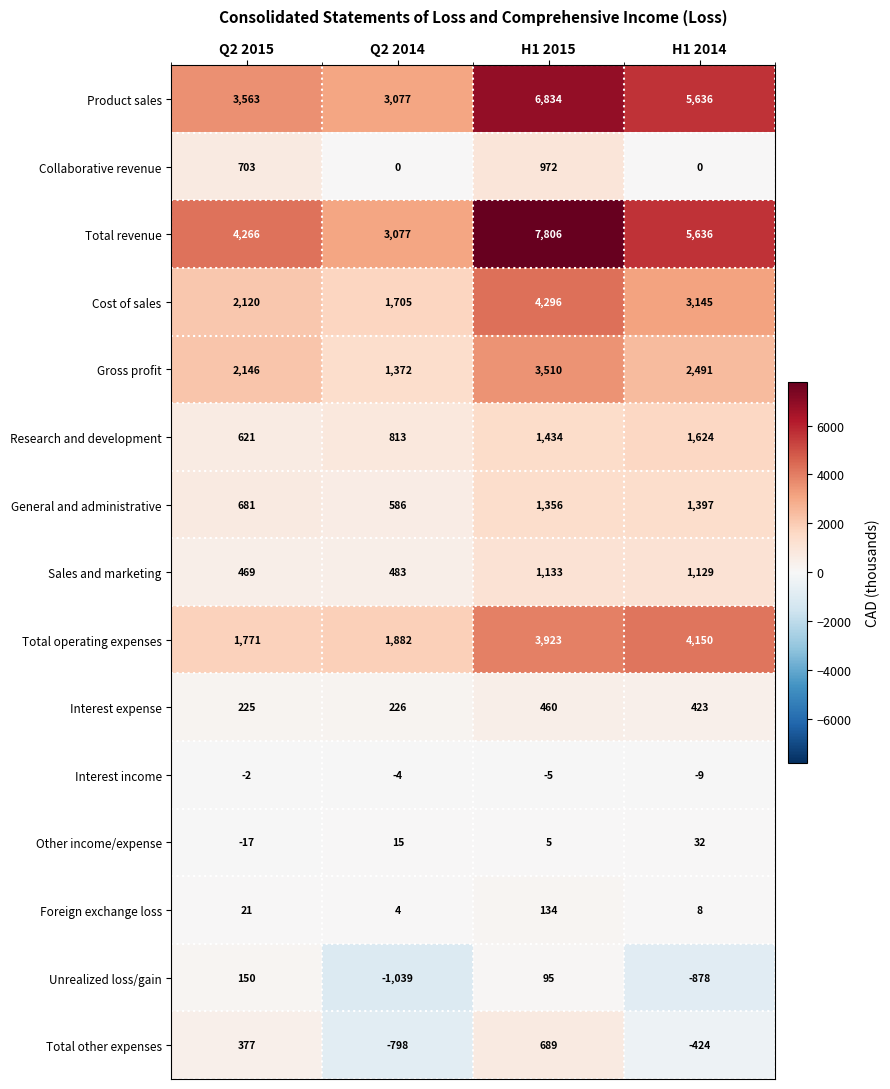

The Cost of sales series shows 2440 at H1 2015. True or false?

False